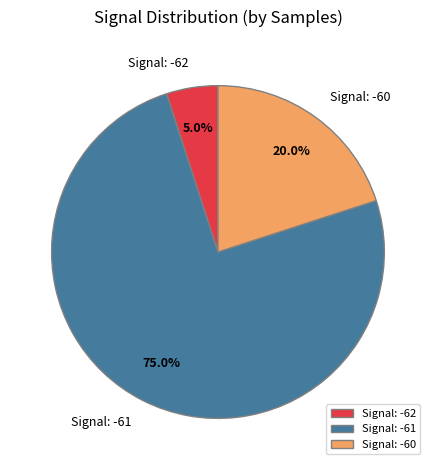

Count the number of slices in the pie.

3